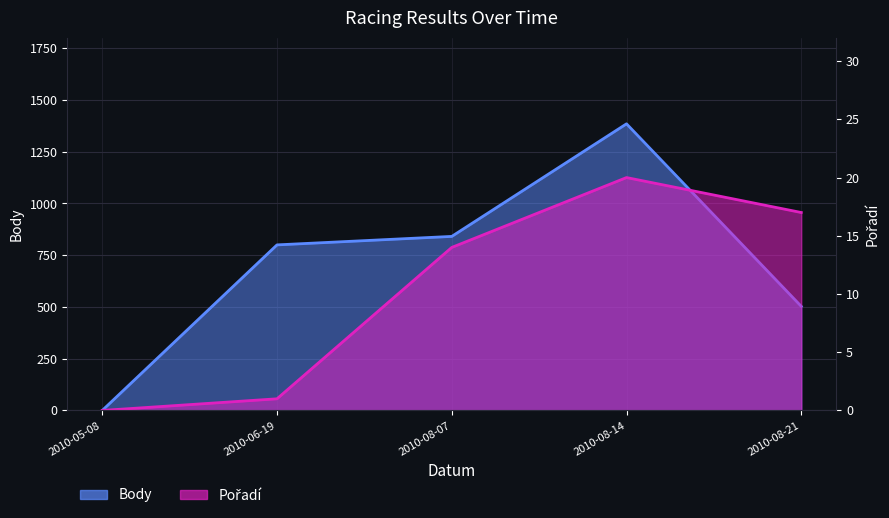

Reading left to right, list all the values displayed in this chart.

Body: 0	800	841	1385	503
Pořadí: 0	1	14	20	17